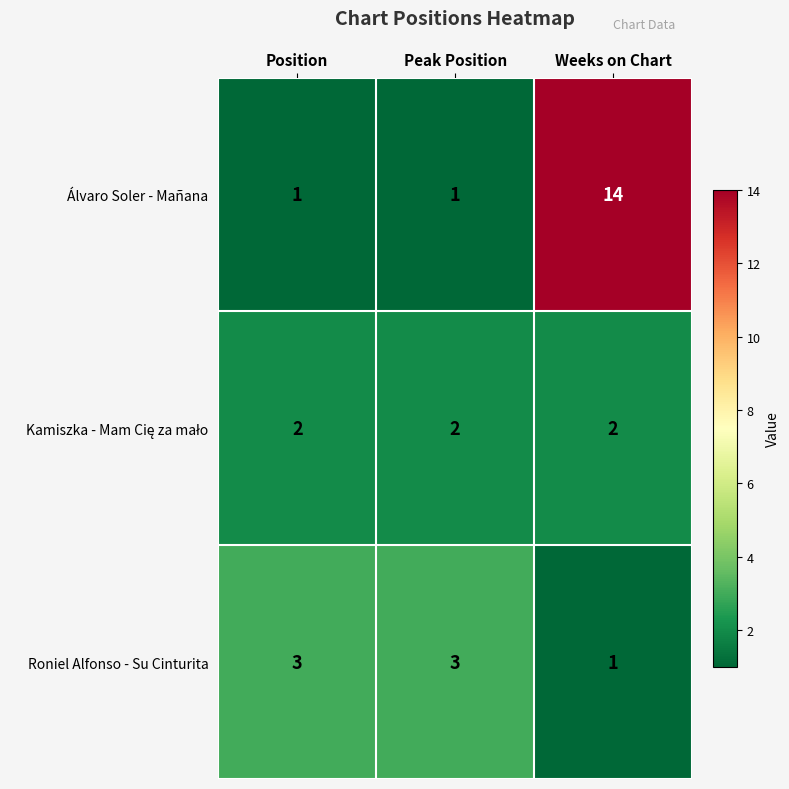

At which category is the sum across all series the highest?

Weeks on Chart